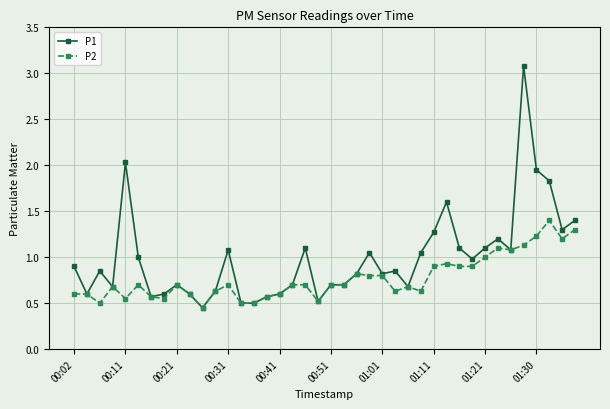

True or false: P2 has more than 2 interior local peaks.

True